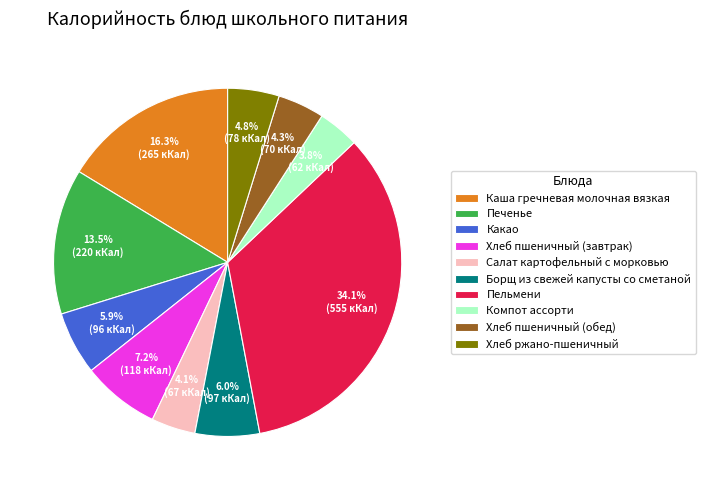

To the nearest percent, what is the difference between the Печенье and Хлеб ржано-пшеничный slice percentages?

9%